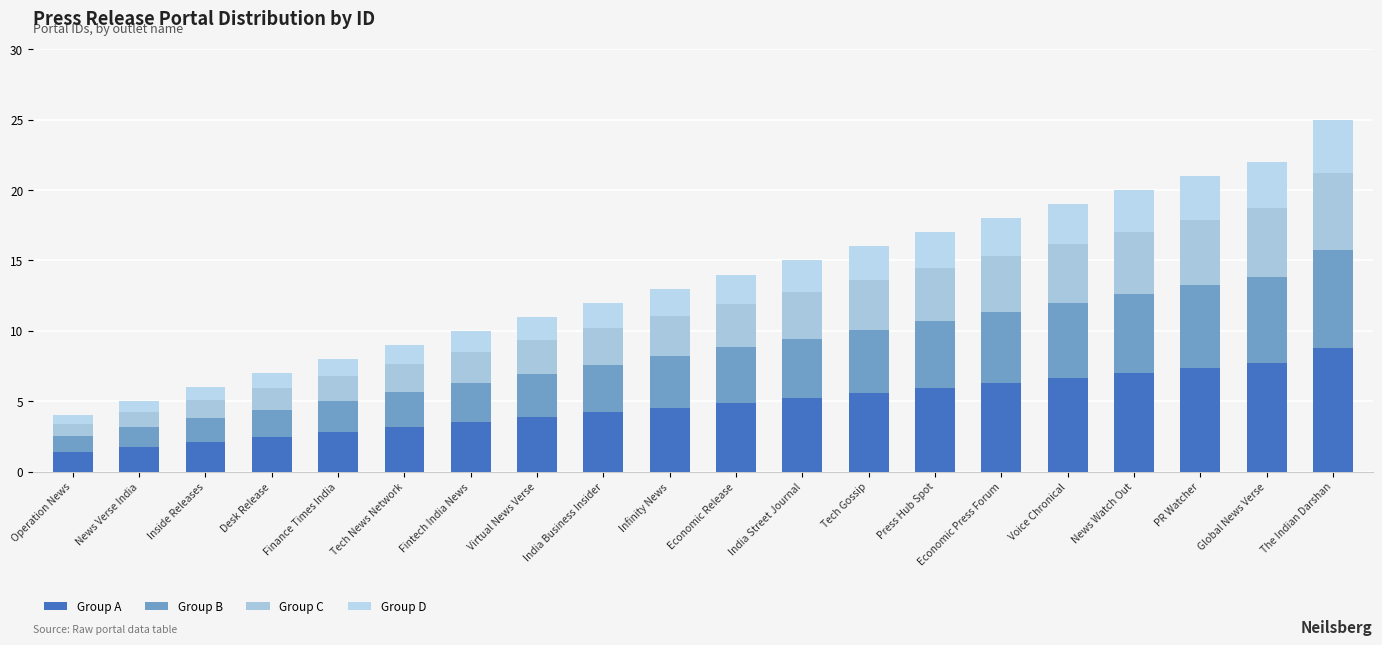

Are the bars grouped side by side (vs. stacked)?

No